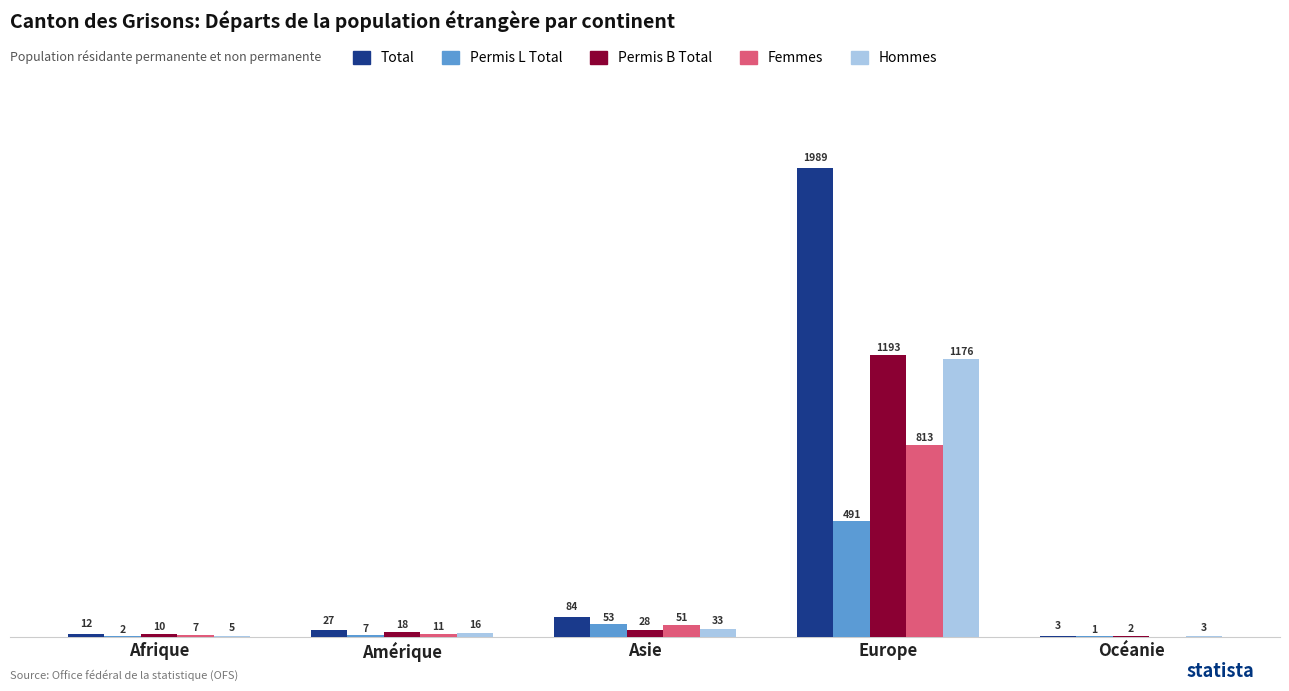

At which label is Permis B Total closest to 597?

Asie